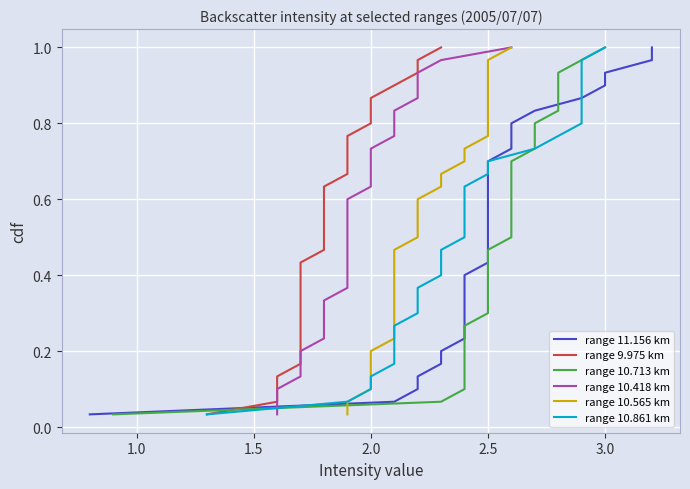

What is the difference between the maximum and second lowest values in the range 10.861 km series?

0.9